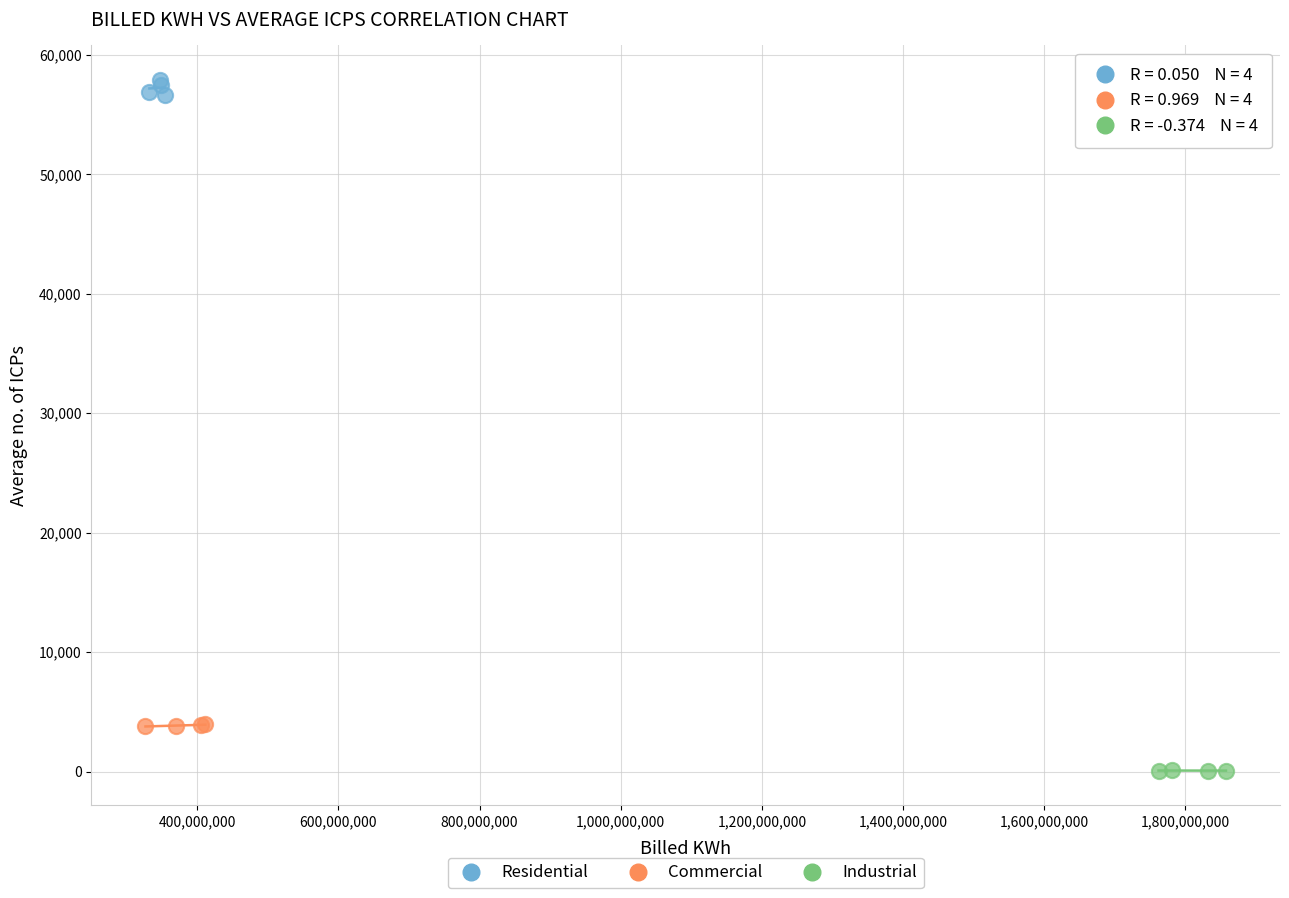

Which series contains the lowest Y value?

Industrial